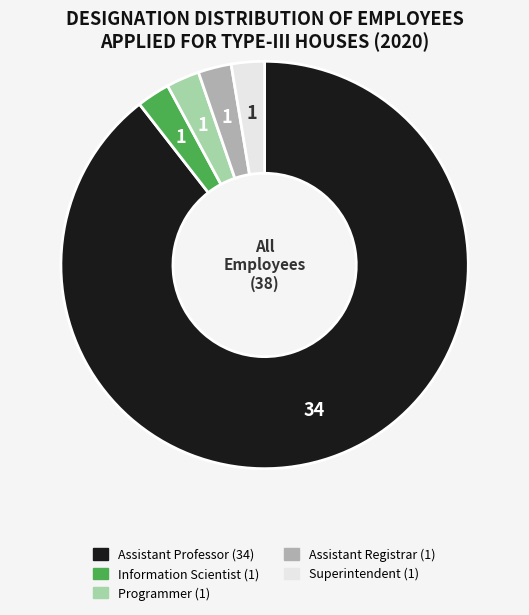

What is the largest slice in the pie chart?

Assistant Professor